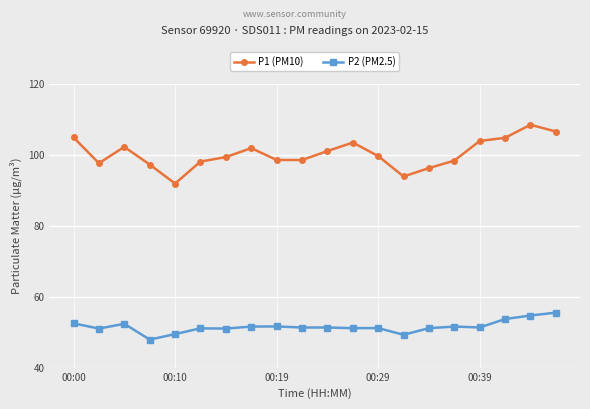

What is the difference between the maximum and minimum values in the P2 (PM2.5) series?

7.6